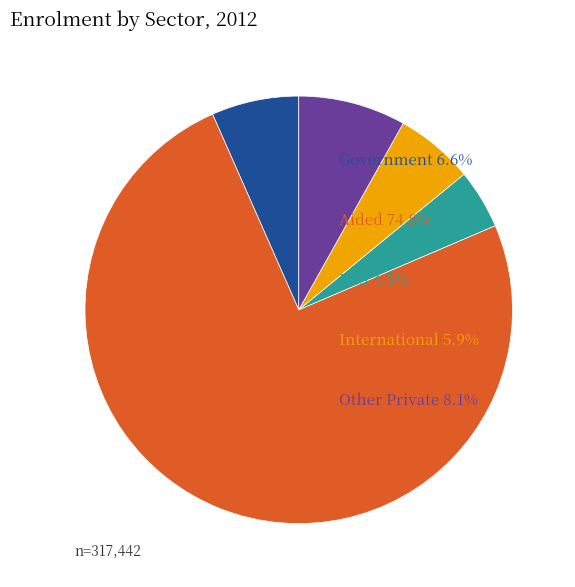

Count the number of slices in the pie.

5